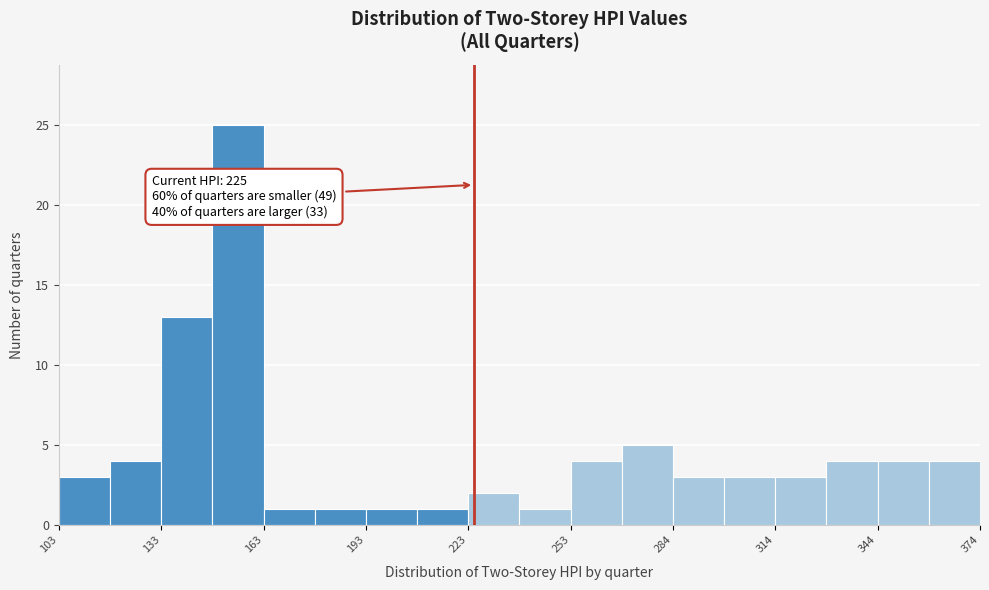

Around what value on the x-axis is the tallest bar? Give the approximate position of its centre, as read against the axis.

155